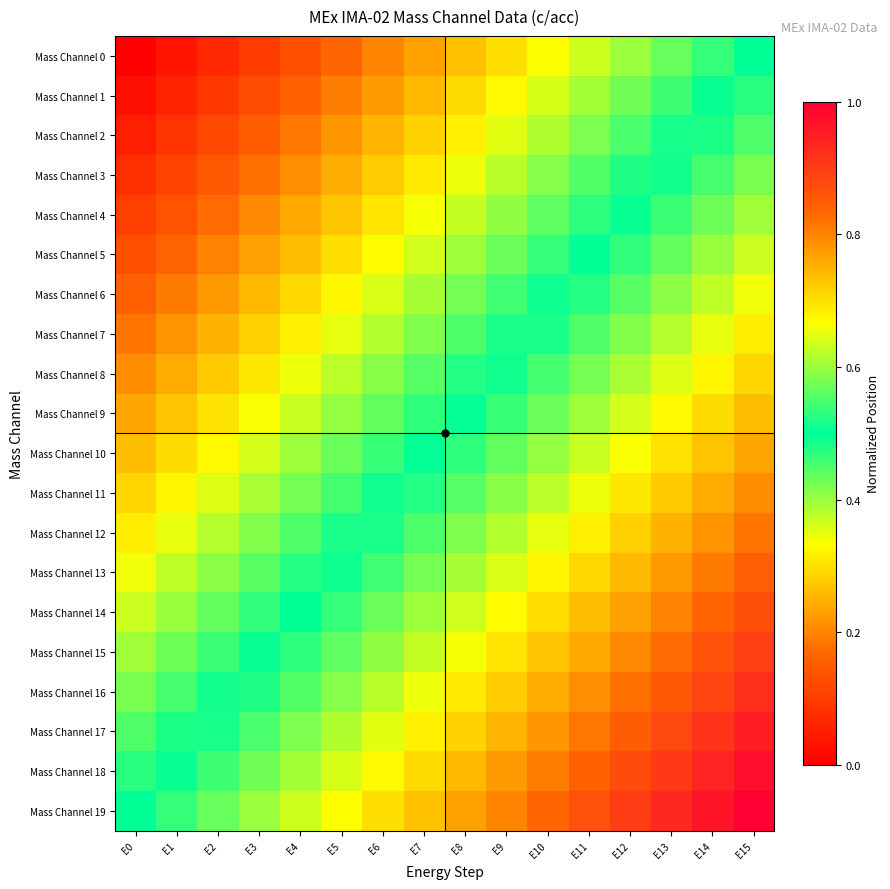

Which series has the largest range (max minus min)?

Mass Channel 0